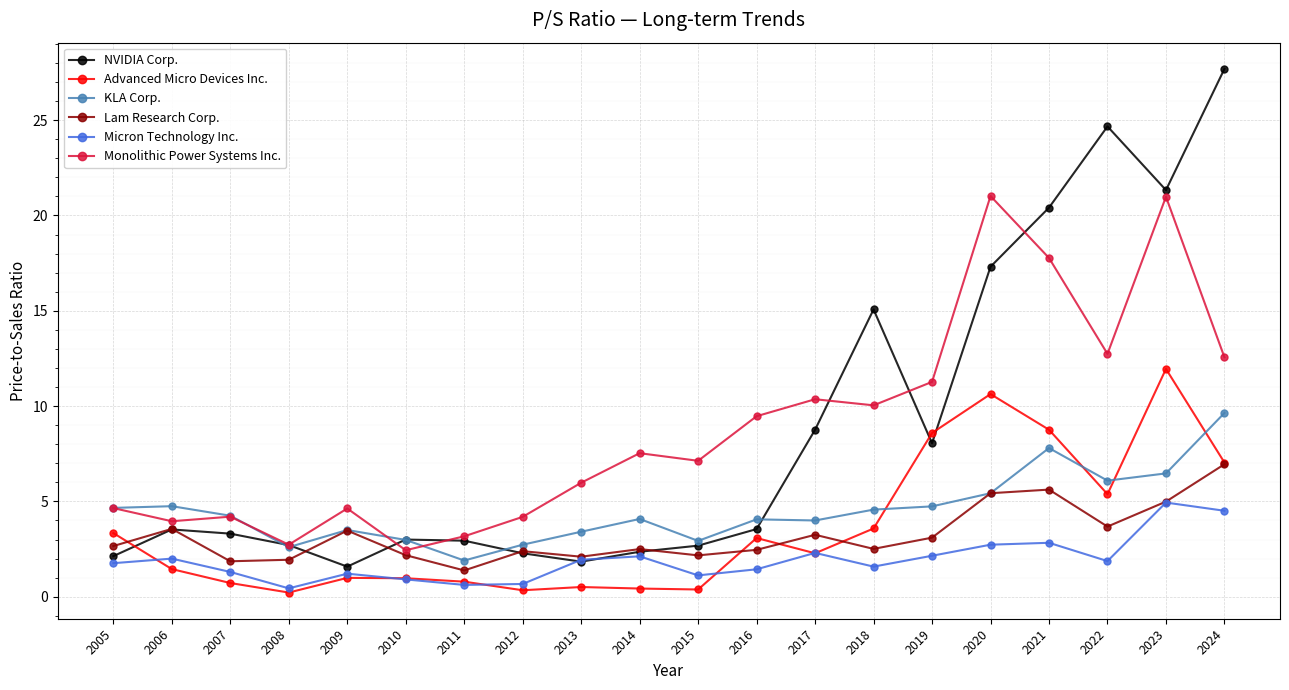

What is the average value of the Advanced Micro Devices Inc. series?

3.6